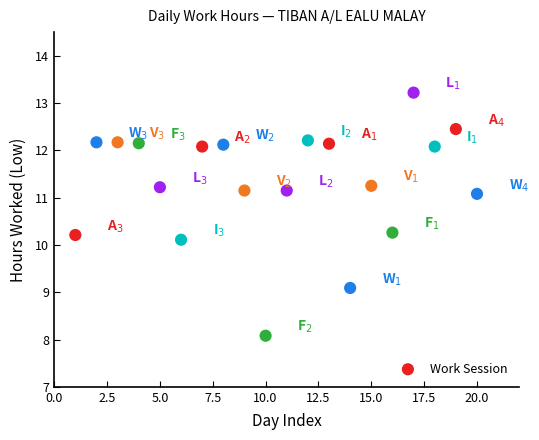

What Y value in the scatter plot is closest to 10?

10.1